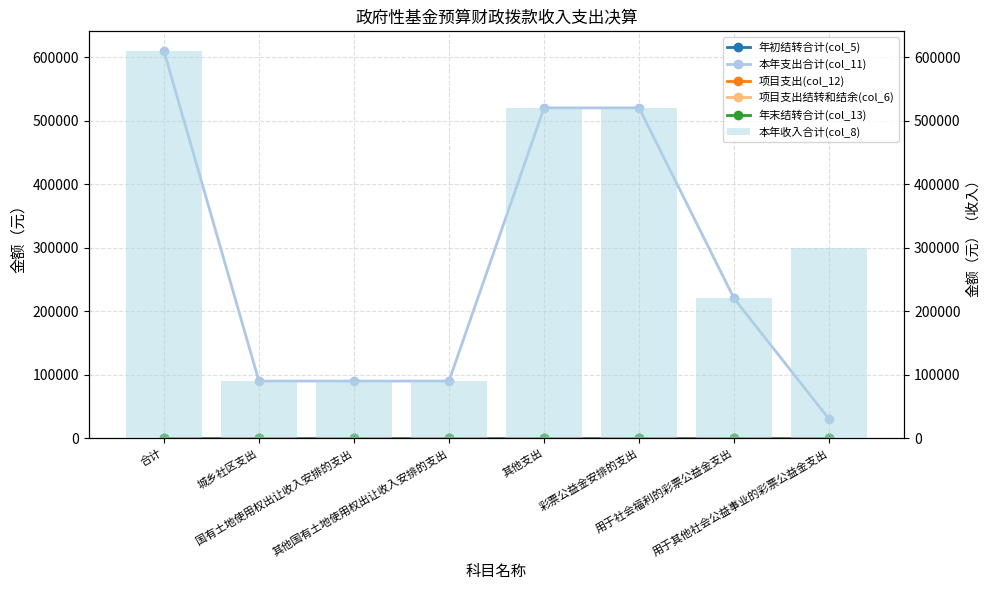

At which label is 本年收入合计(col_8) closest to 350000?

用于其他社会公益事业的彩票公益金支出